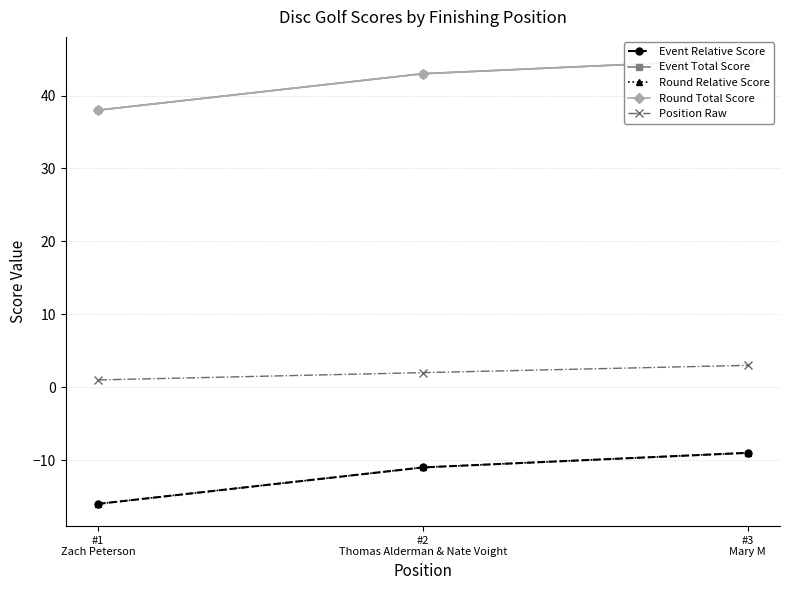

Which has a higher value, #1
Zach Peterson or #3
Mary M?

#3
Mary M